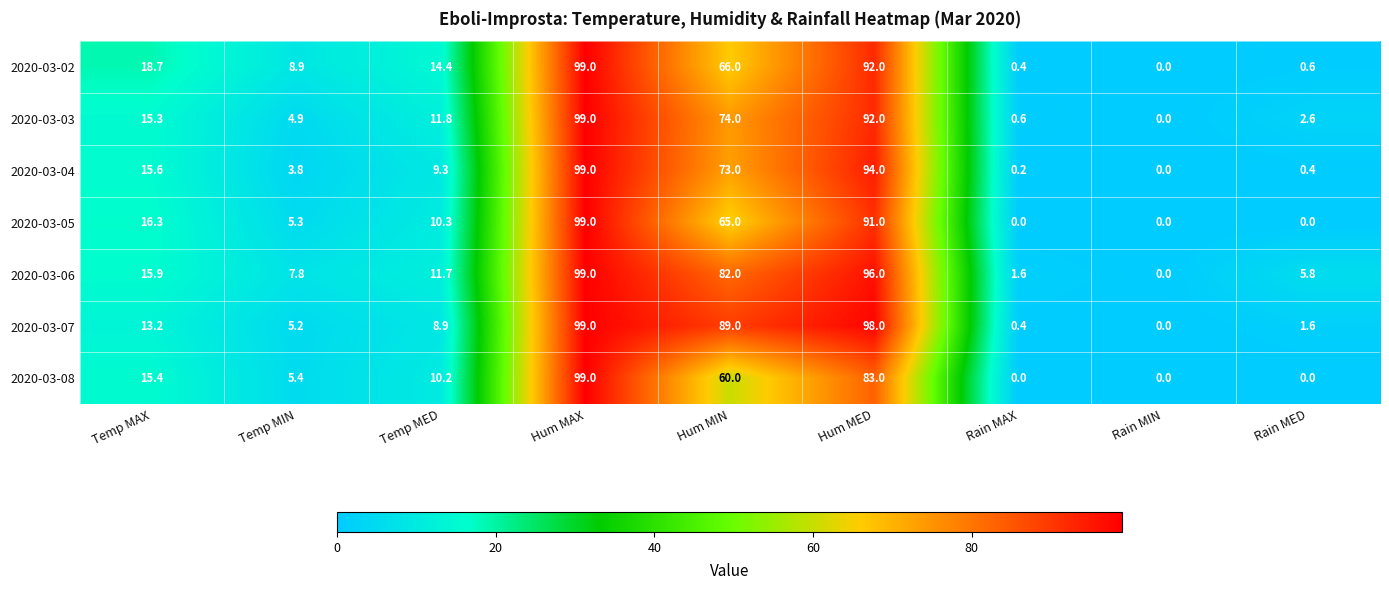

The value of 2020-03-02 at Temp MAX is 18.7. True or false?

True